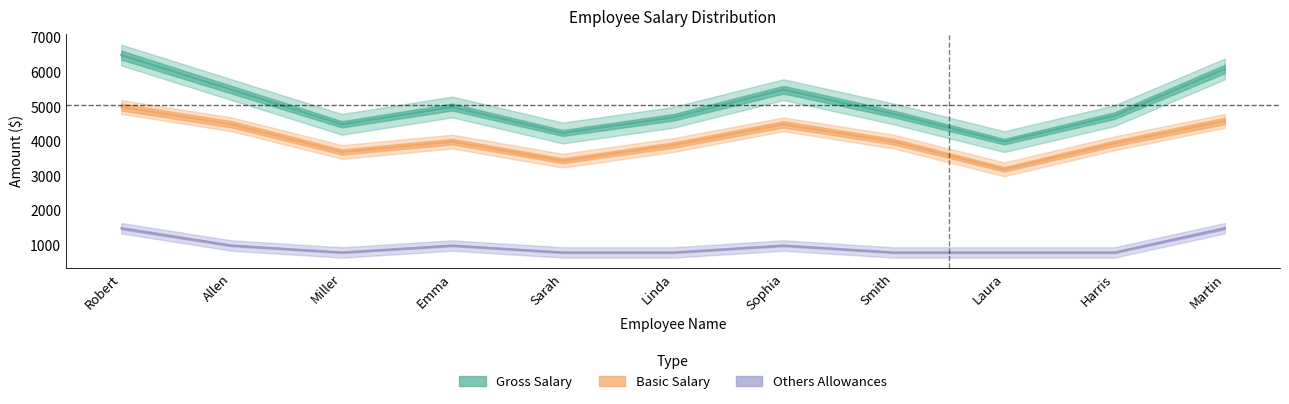

What is the difference between the second highest and minimum values in the Others Allowances series?

700